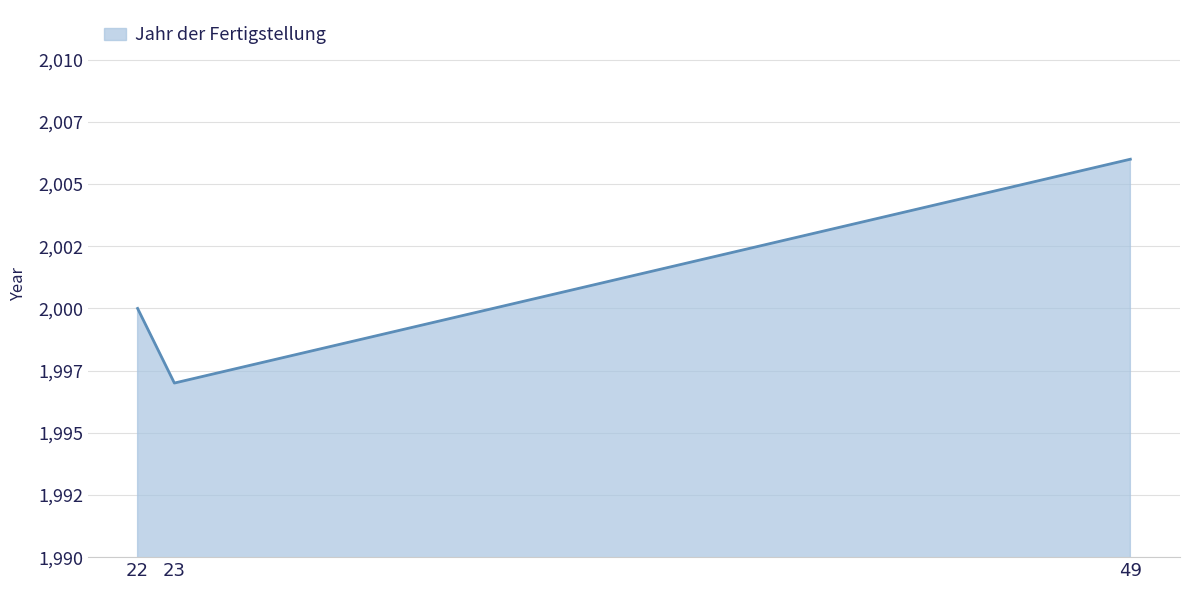

What value does the data have at 22?

2000